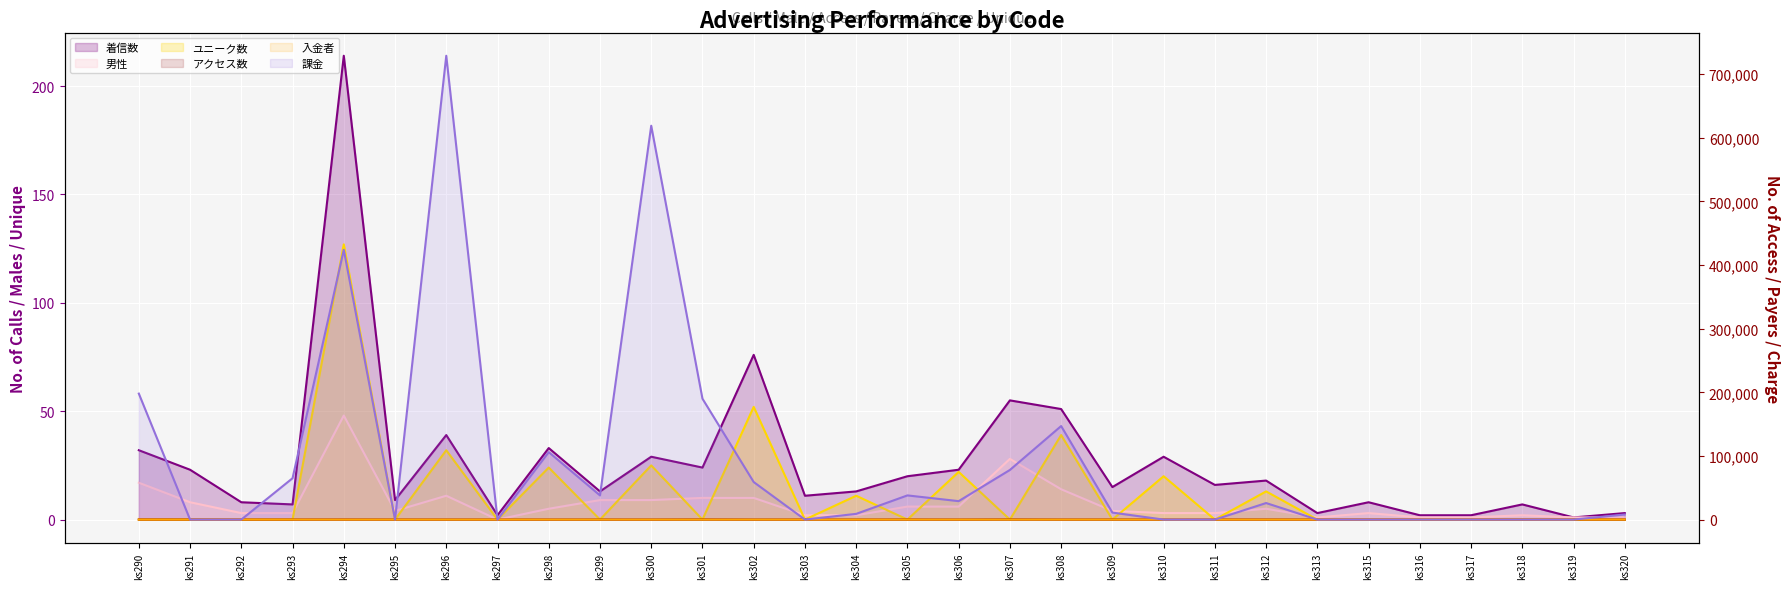

After their last crossing, which series has the higher values: ユニーク数 (line) or 男性 (line)?

男性 (line)